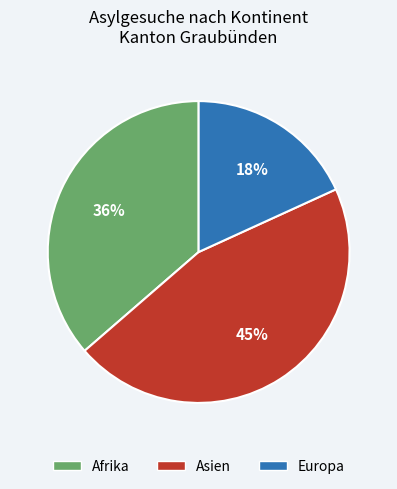

Which category has the biggest portion of the pie?

Asien